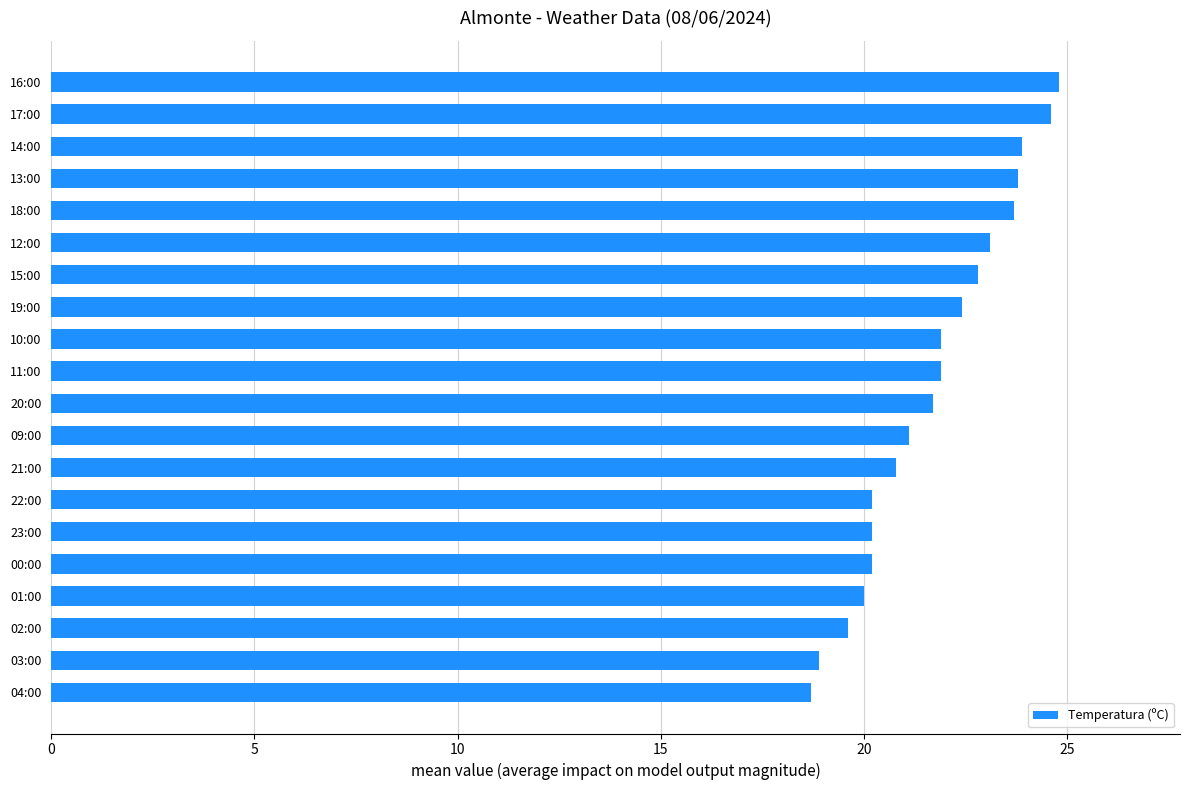

The value at 09:00 is 9.6. True or false?

False